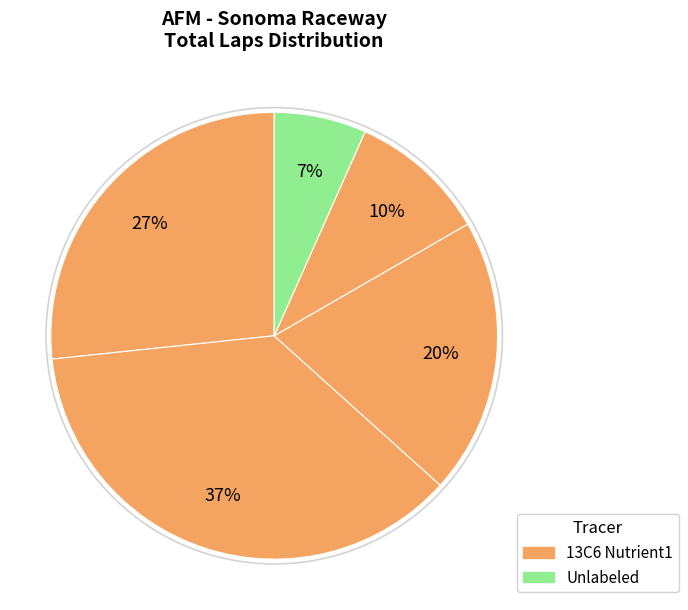

Count the number of slices in the pie.

5